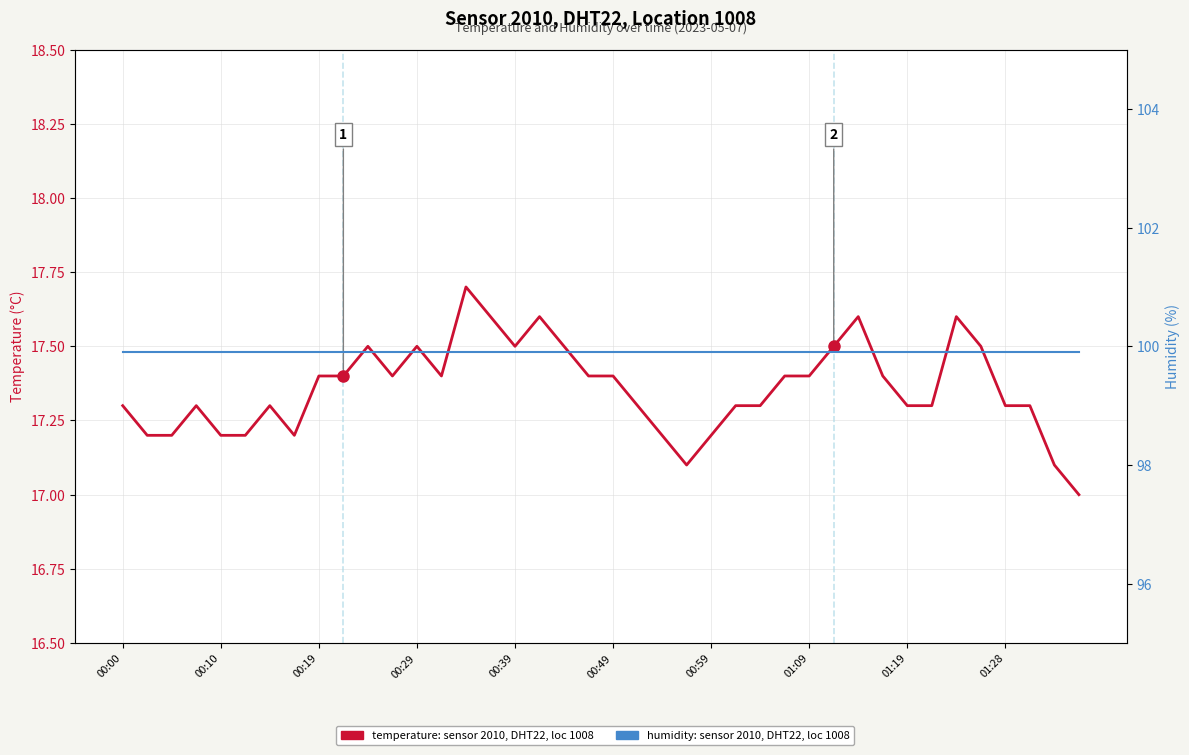

The humidity series shows 35.0 at 27. True or false?

False